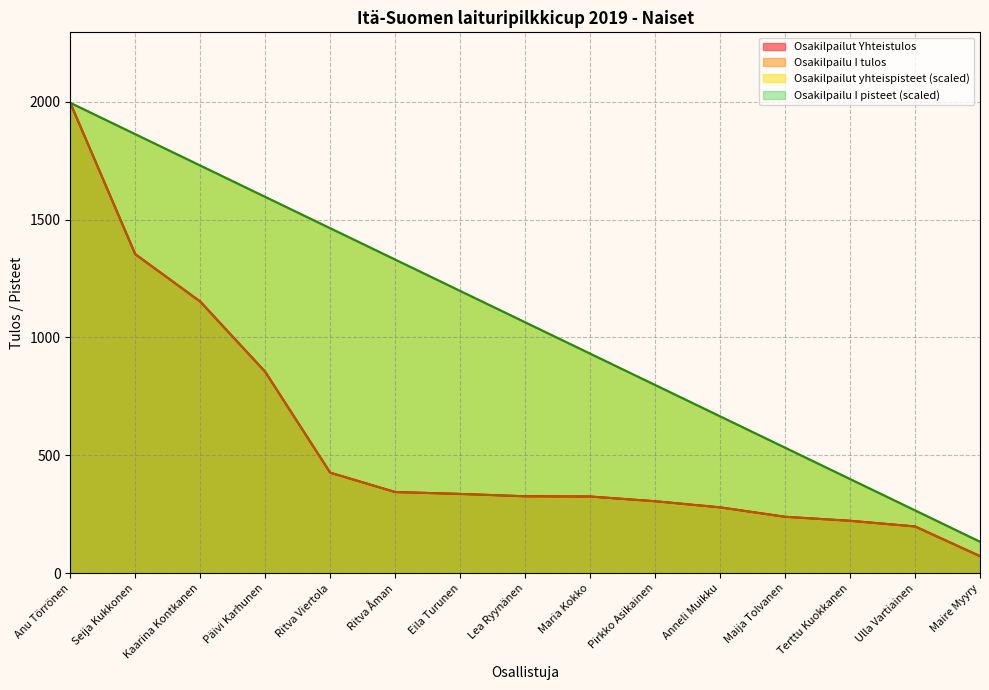

Which series has the largest range (max minus min)?

Osakilpailut Yhteistulos